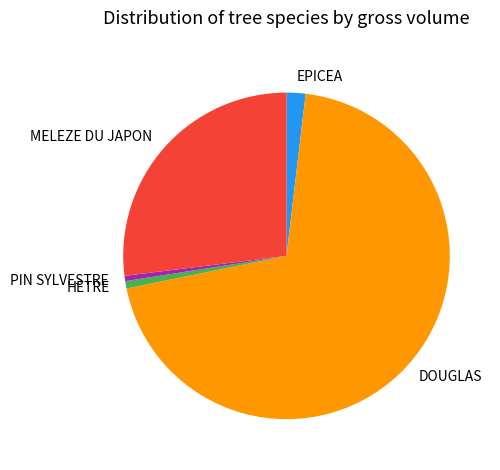

The EPICEA slice represents 2% of the pie. True or false?

True